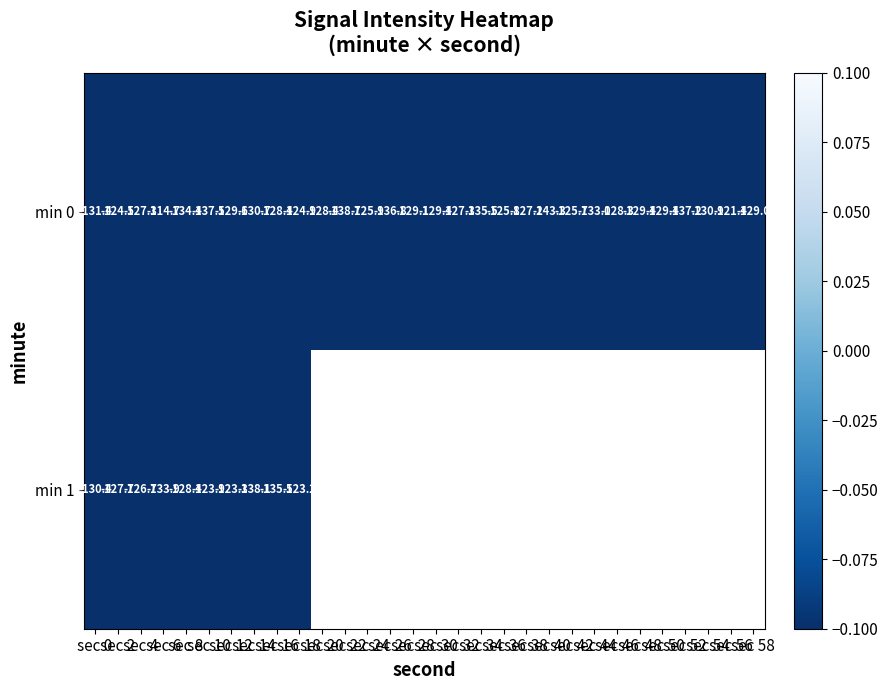

What is the average value of the min 0 series?

-129.8